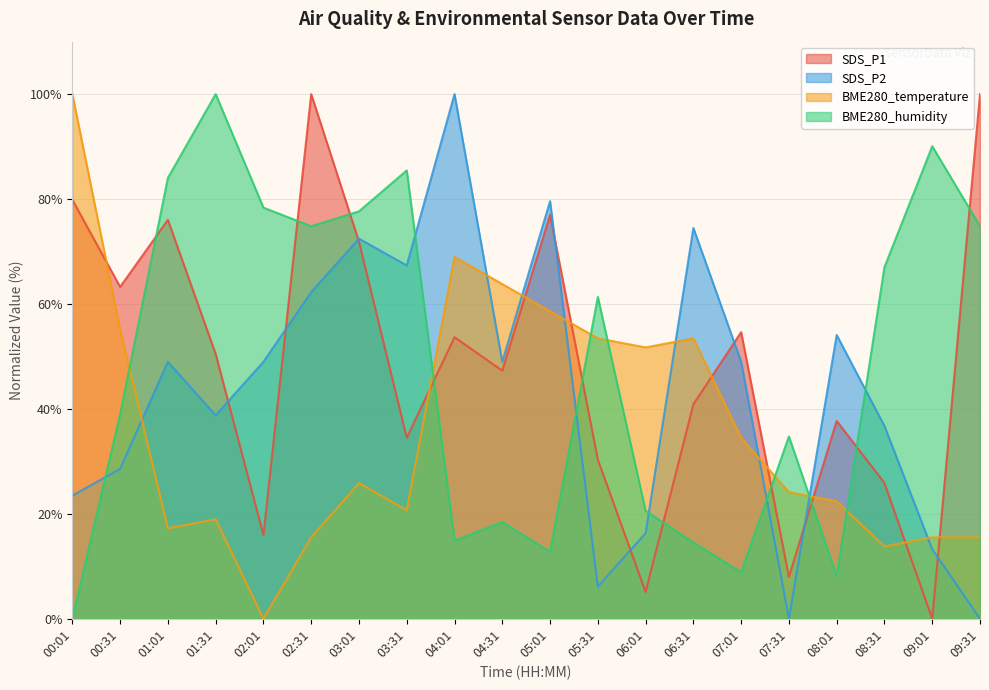

Reading right to left, list all the values displayed in this chart.

SDS_P1: 100.0	0.0	25.9	37.7	8.0	54.6	40.9	5.1	30.4	77.0	47.3	53.7	34.5	71.9	100.0	16.0	50.5	76.0	63.3	79.9
SDS_P2: 0.0	13.3	36.7	54.1	0.0	49.0	74.5	16.3	6.1	79.6	49.0	100.0	67.3	72.4	62.2	49.0	38.8	49.0	28.6	23.5
BME280_temperature: 15.5	15.5	13.8	22.4	24.1	34.5	53.4	51.7	53.4	58.6	63.8	69.0	20.7	25.9	15.5	0.0	19.0	17.2	55.2	100.0
BME280_humidity: 74.8	90.1	67.0	8.2	34.8	8.9	14.5	20.6	61.3	12.8	18.4	14.9	85.5	77.7	74.8	78.4	100.0	84.0	39.0	0.0